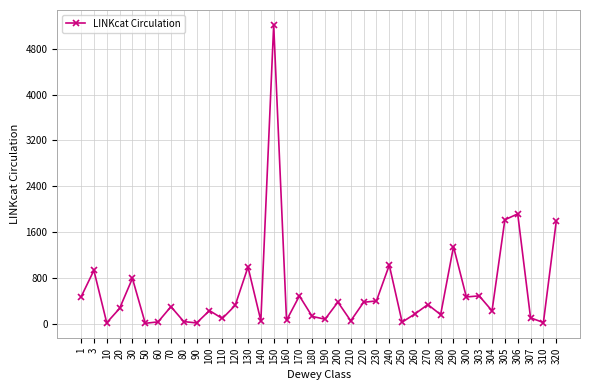

Where is the first local minimum?

10